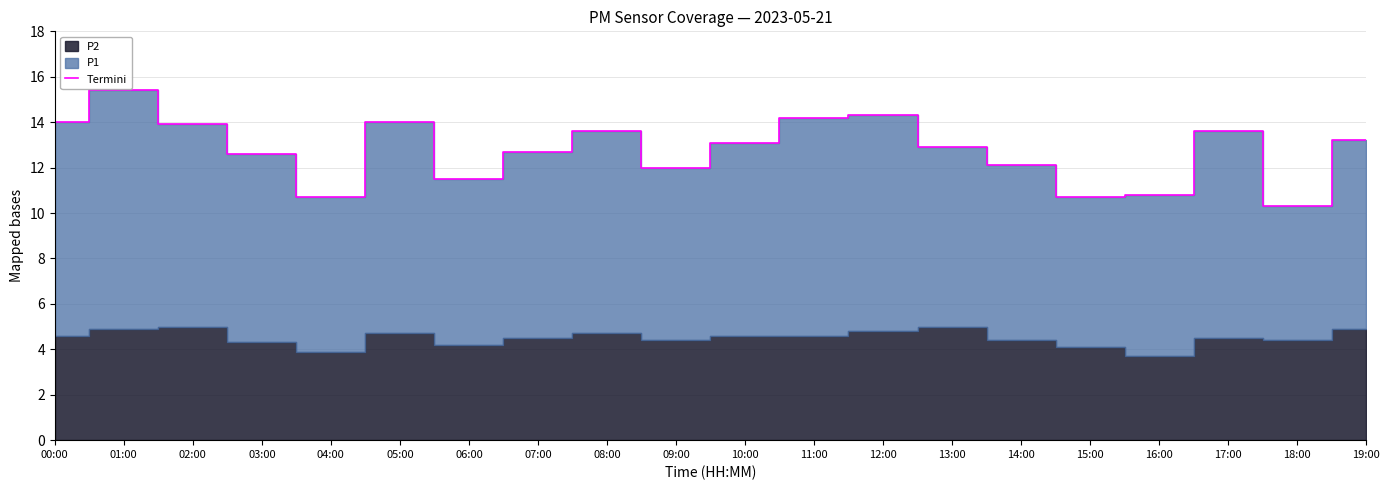

What is the value of the 8th point from the left?

12.7